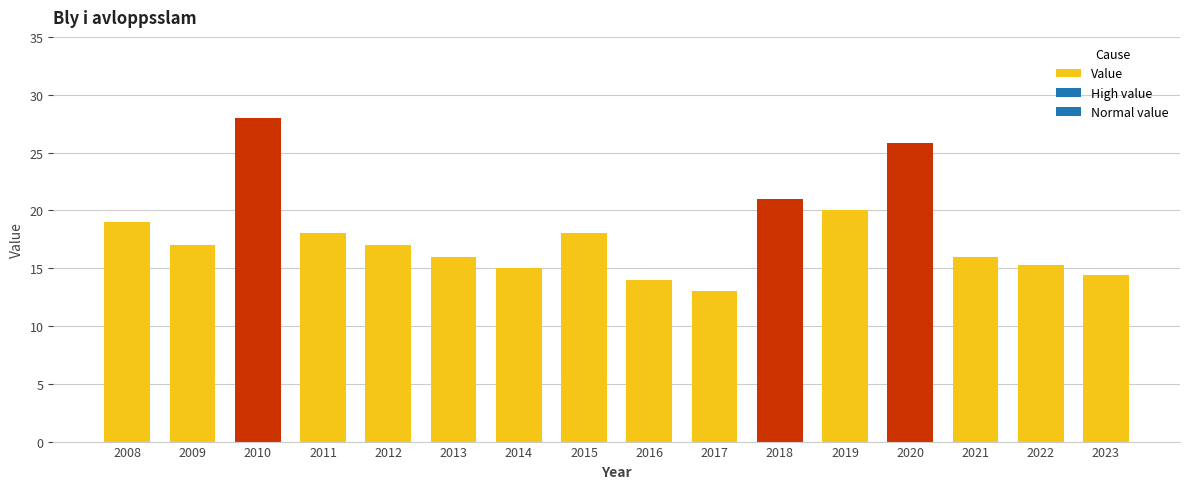

Does the chart contain stacked bars?

No